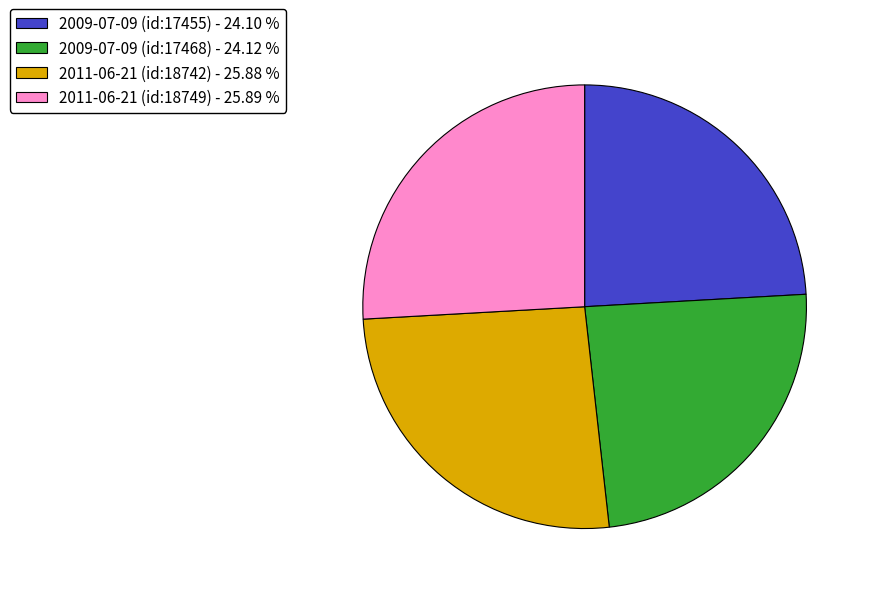

Is it true that 2011-06-21 (id:18749) is 26% of the pie?

True